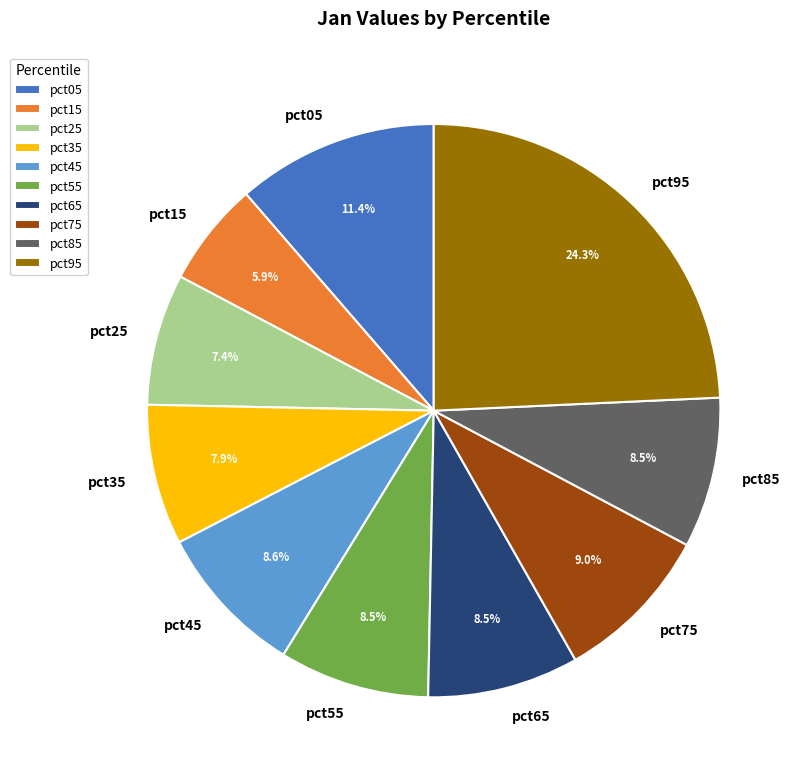

To the nearest percent, what is the difference between the pct95 and pct45 slice percentages?

16%